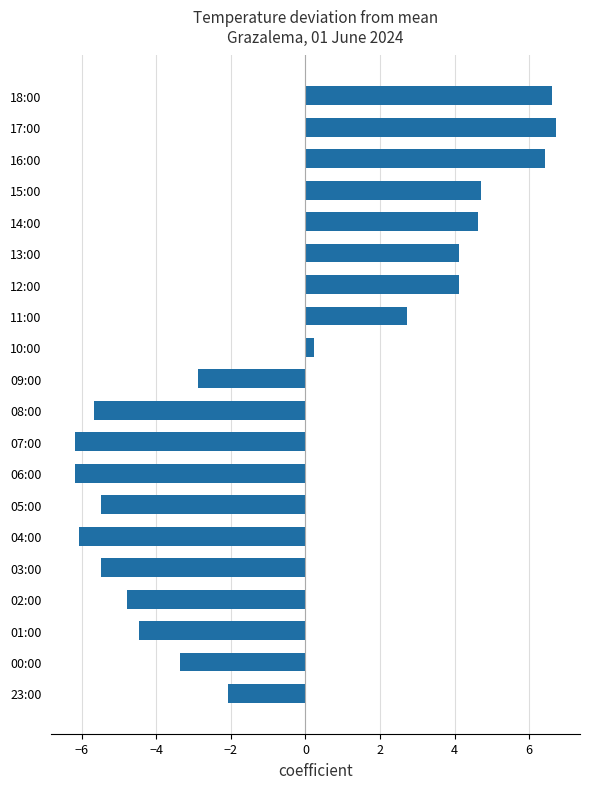

What is the change in value from 17:00 to 23:00?

-8.8